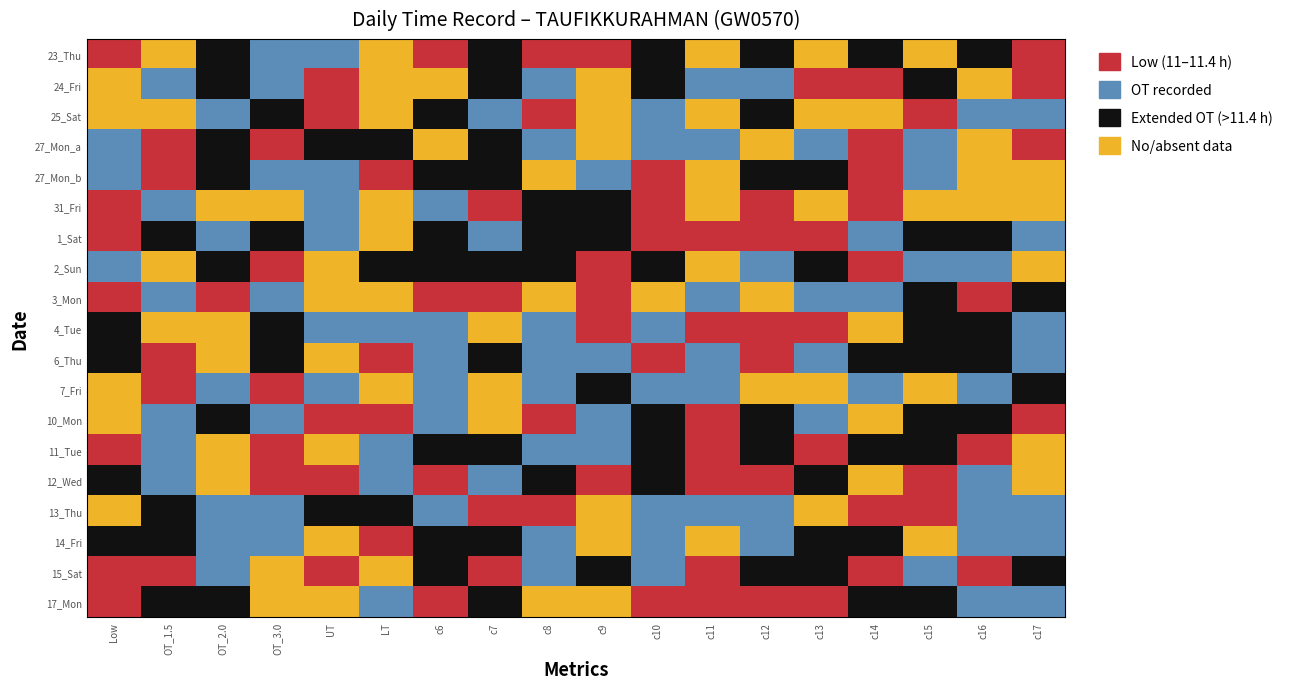

True or false: 13_Thu has a value of 0.0 at 3.

True